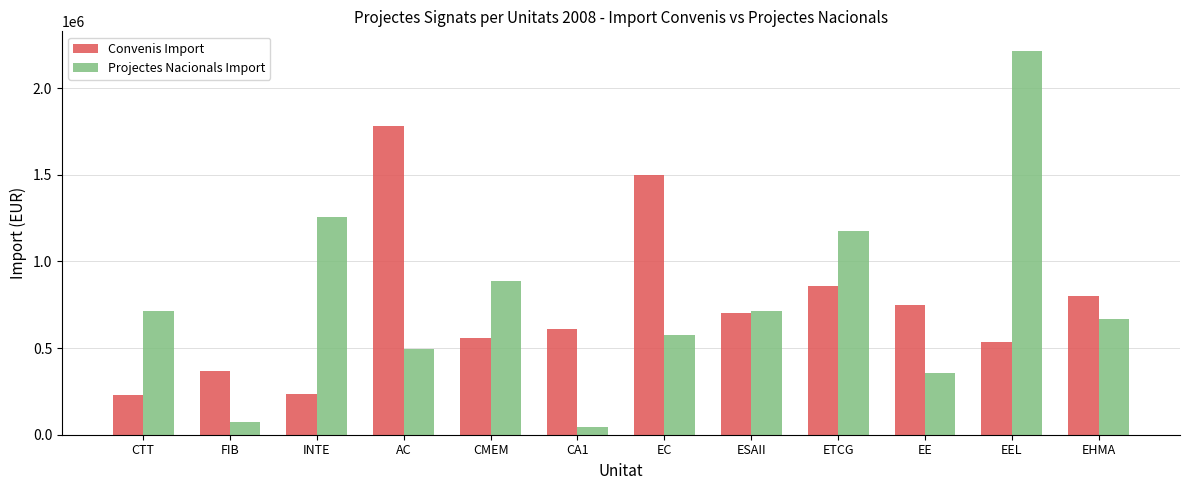

Are the bars grouped side by side (vs. stacked)?

Yes